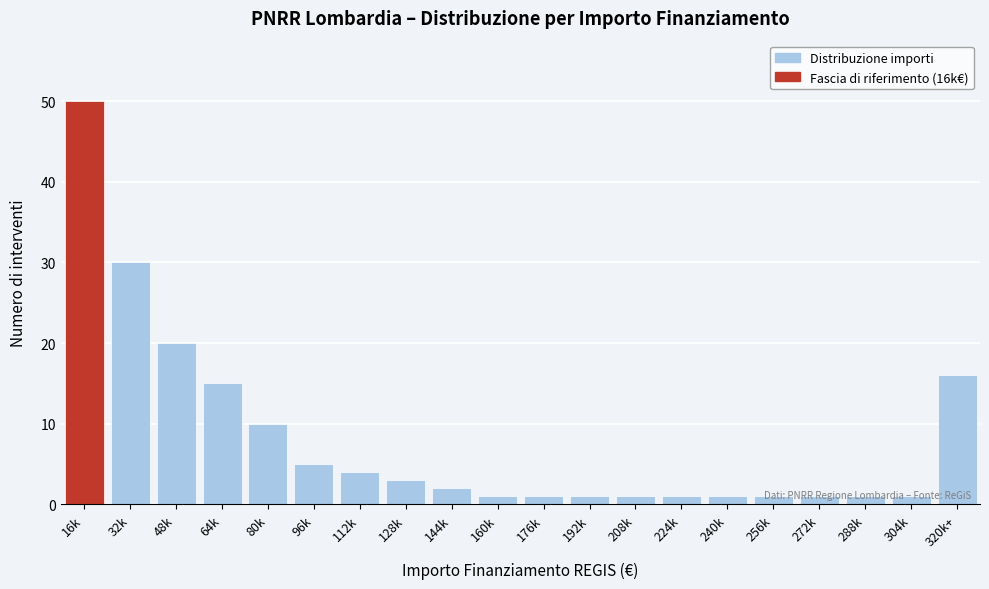

What is the average value?

8